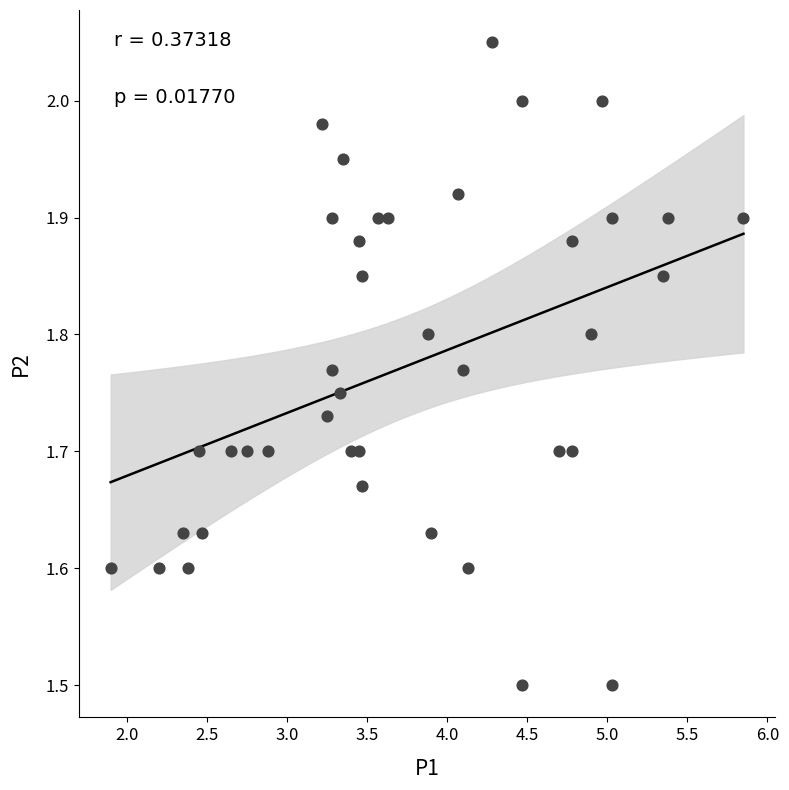

What is the range of X values (max minus min)?

3.9